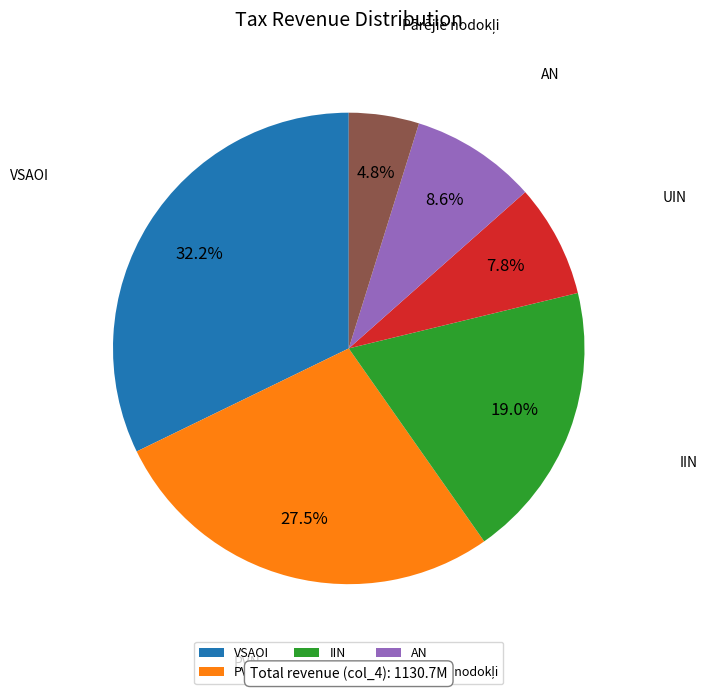

Is AN the majority of the pie?

No